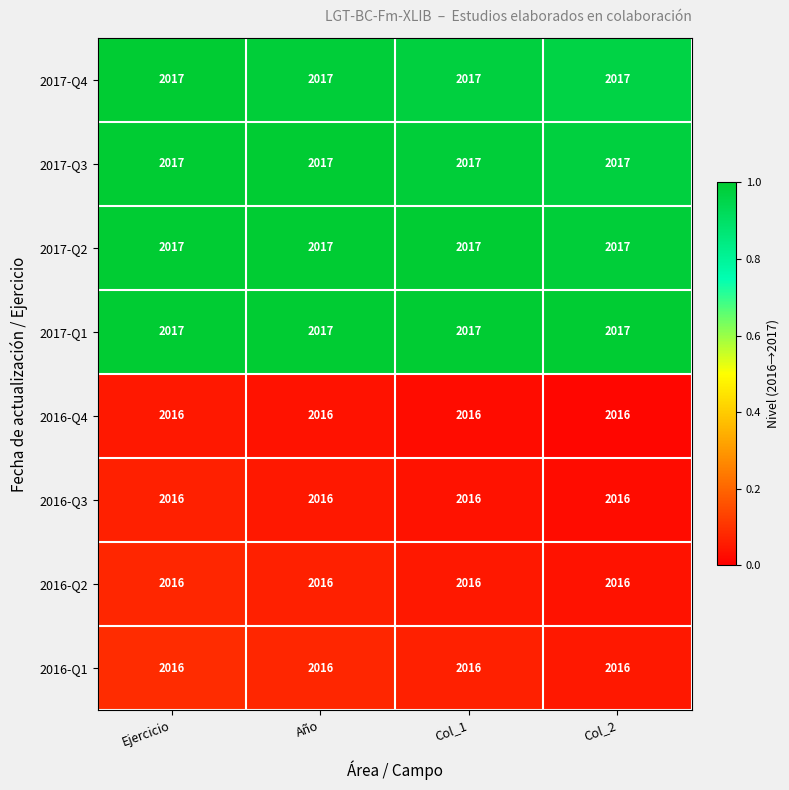

Read the 2016-Q4 value at Col_2.

2016